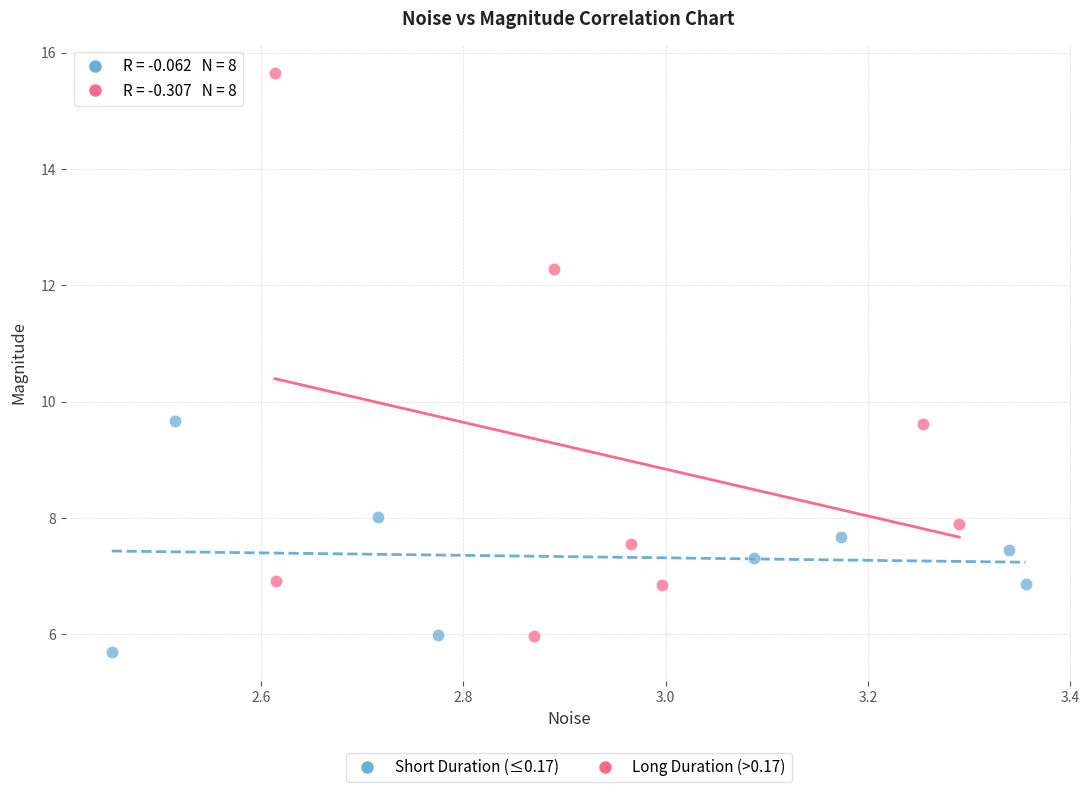

Which series reaches the minimum Y coordinate?

Short Duration (≤0.17)